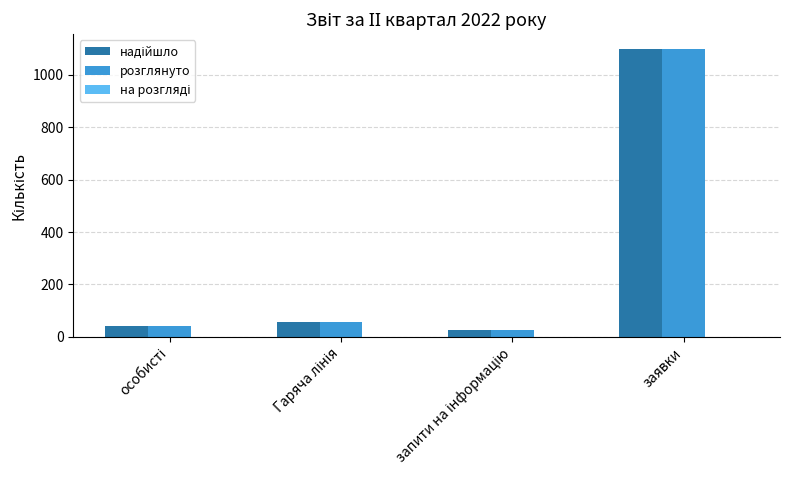

Is it true that розглянуто equals 1100 at заявки?

True